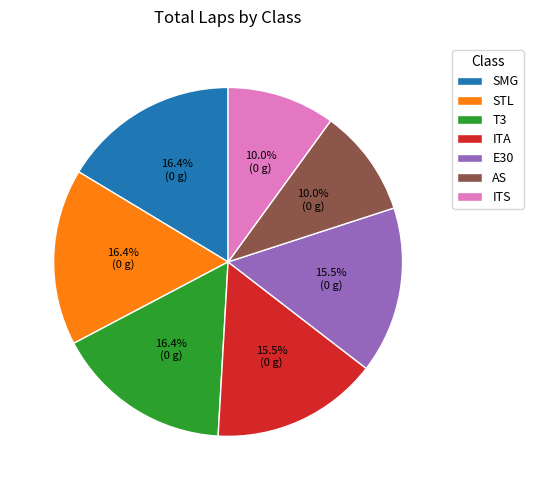

Is there a majority slice in this chart?

No